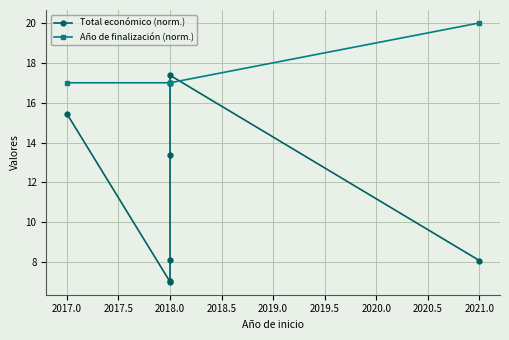

Reading left to right, what are all the values shown in this chart?

Total económico (norm.): 15.4	7.0	7.1	8.1	13.4	17.4	8.1
Año de finalización (norm.): 17.0	17.0	17.0	17.0	17.0	17.0	20.0